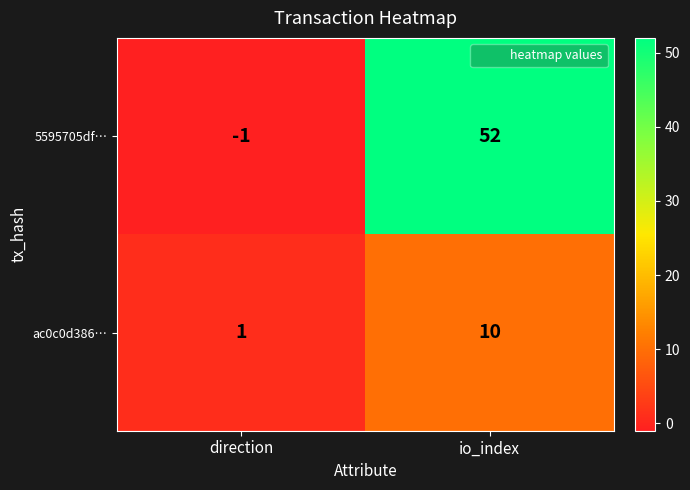

Reading left to right, transcribe all the data shown in this chart.

5595705df…: -1	52
ac0c0d386…: 1	10